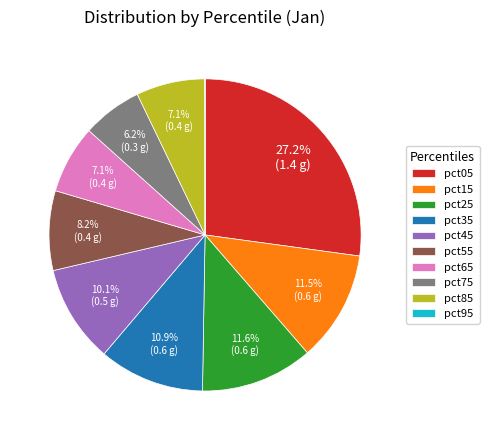

What is the largest slice in the pie chart?

pct05